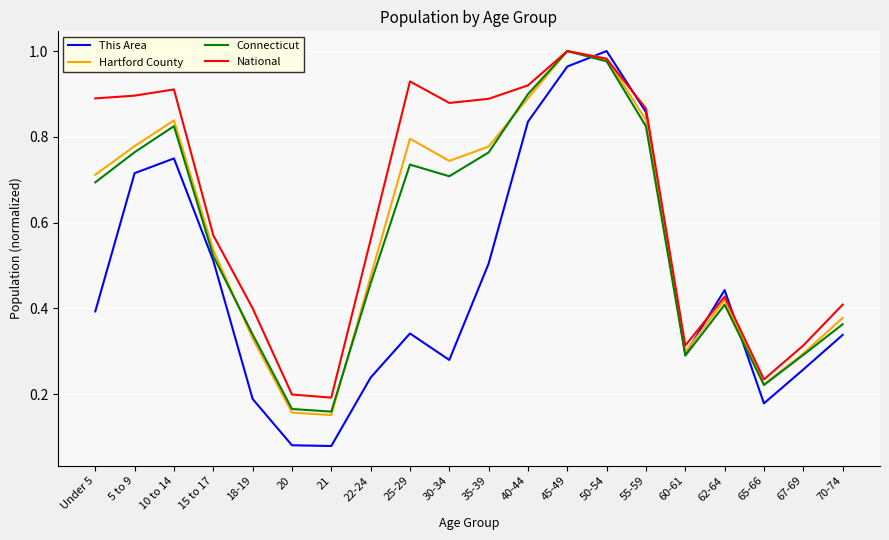

In Connecticut, how many points are higher than both neighbors (excluding endpoints)?

4